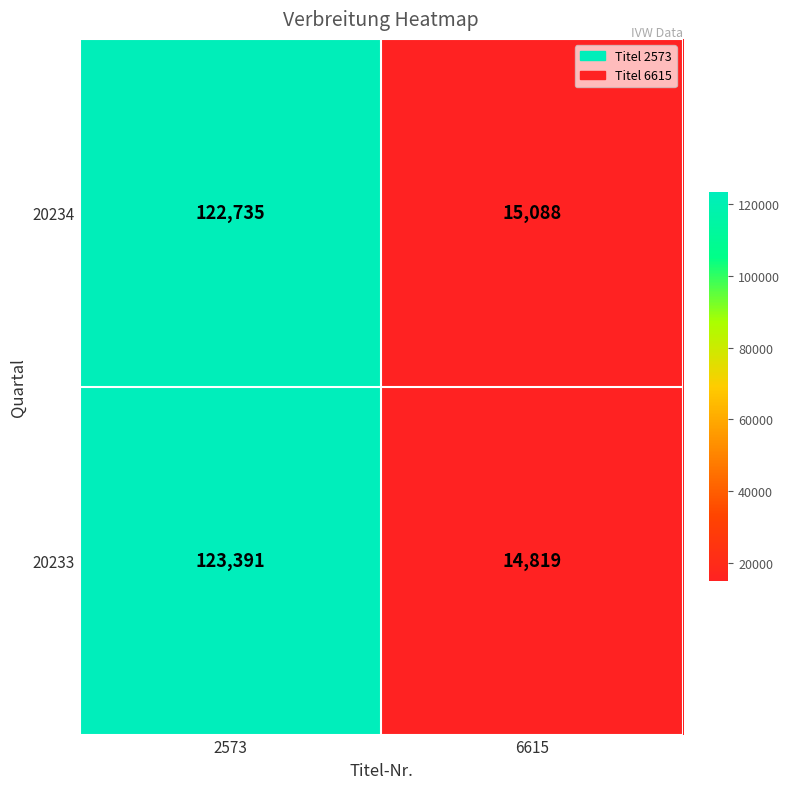

Reading right to left, what are all the values shown in this chart?

20234: 15088	122735
20233: 14819	123391